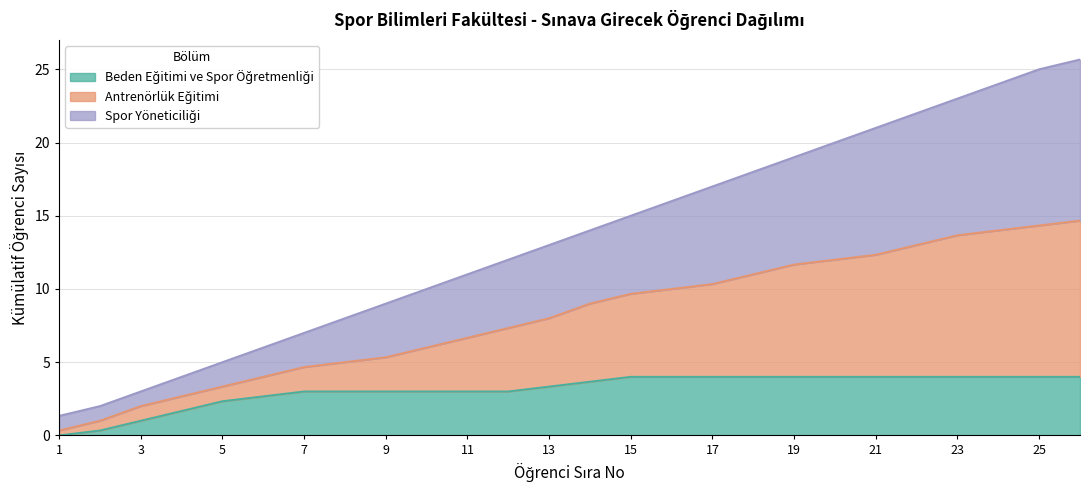

What is the total value across all series at 23?

23.0